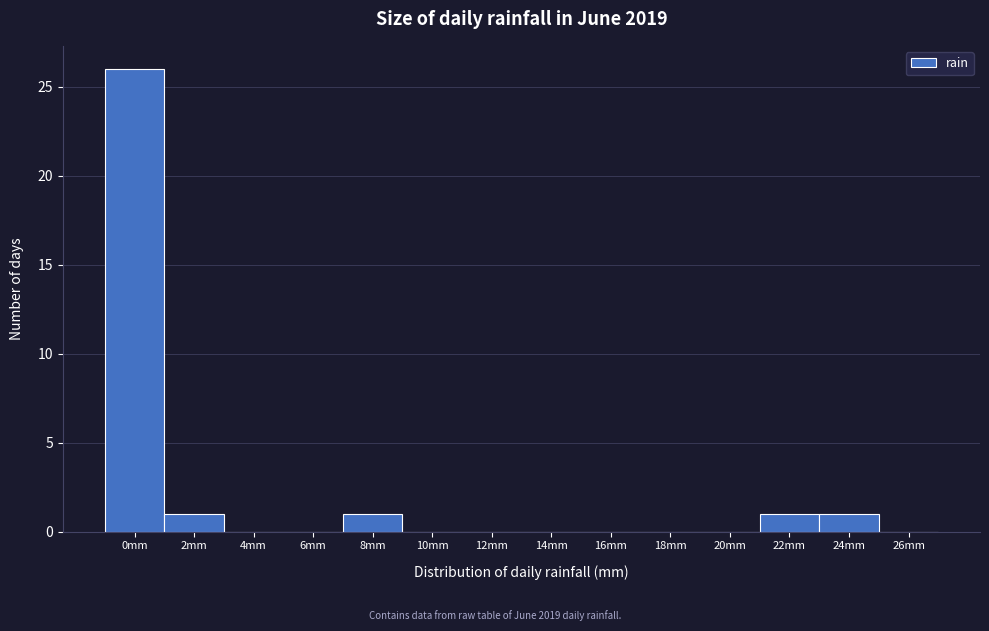

Reading left to right, what are all the values shown in this chart?

0mm=26	2mm=1	4mm=0	6mm=0	8mm=1	10mm=0	12mm=0	14mm=0	16mm=0	18mm=0	20mm=0	22mm=1	24mm=1	26mm=0